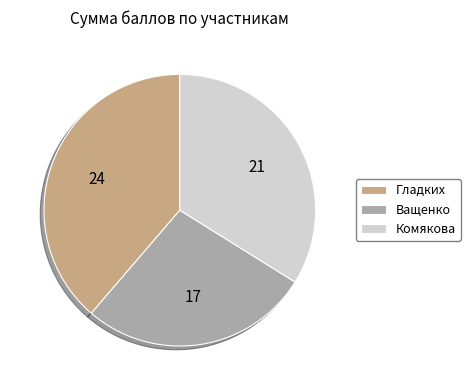

What is the smallest slice in the pie chart?

Ващенко